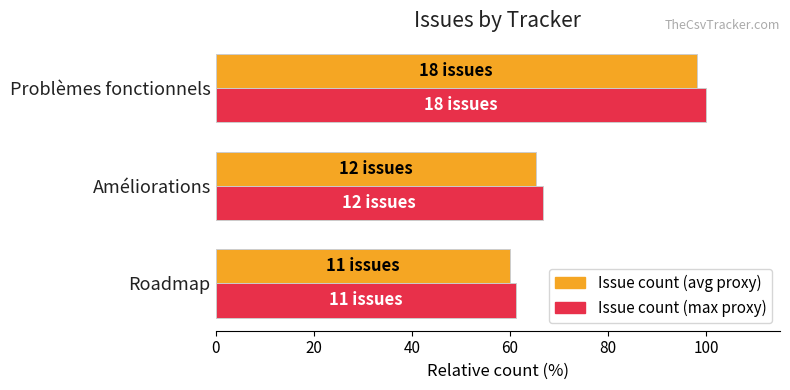

Rank the categories by Issue count (max proxy) value from lowest to highest.

Roadmap, Améliorations, Problèmes fonctionnels